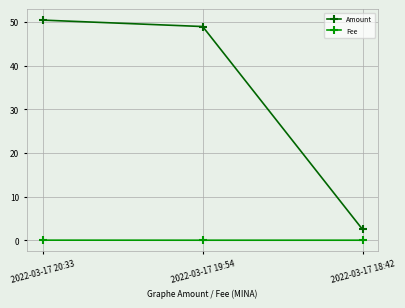

Which series has the largest range (max minus min)?

Amount